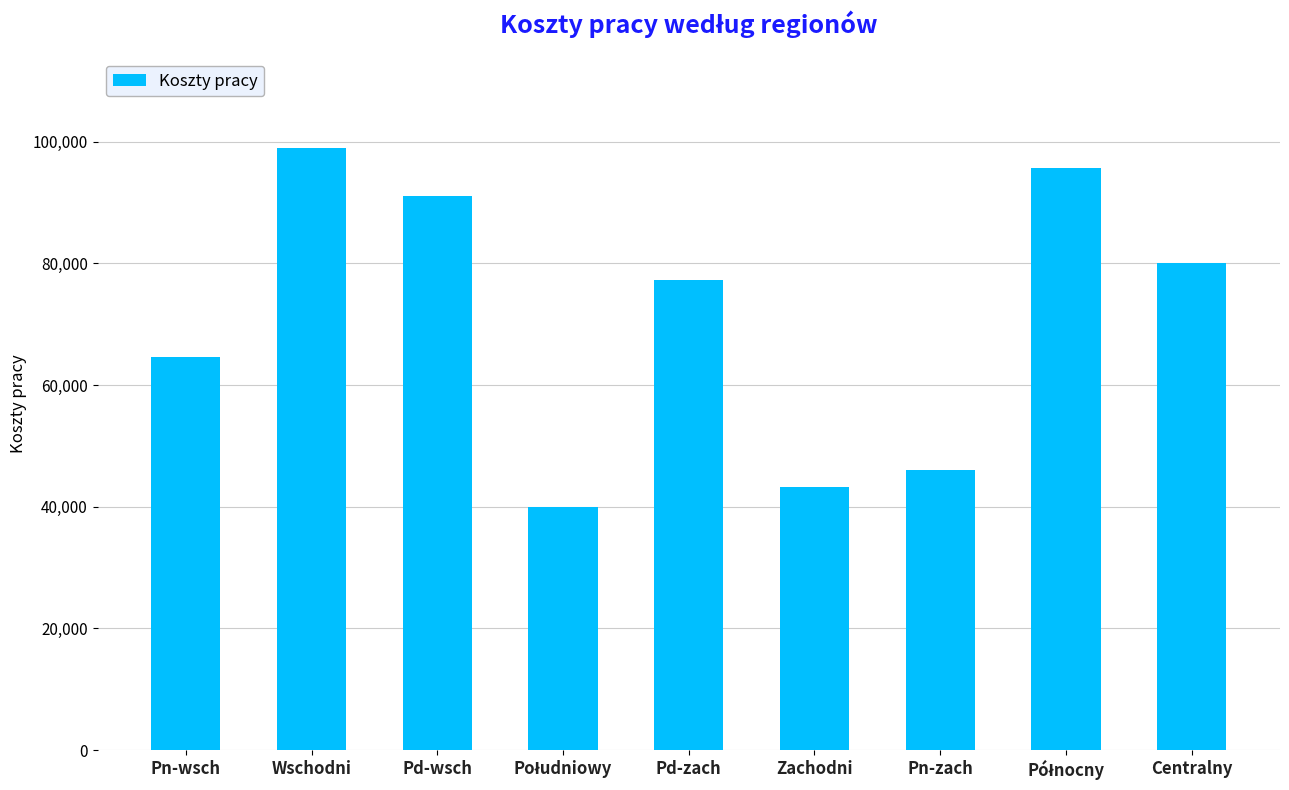

What is the label of the 6th bar from the left?

Zachodni